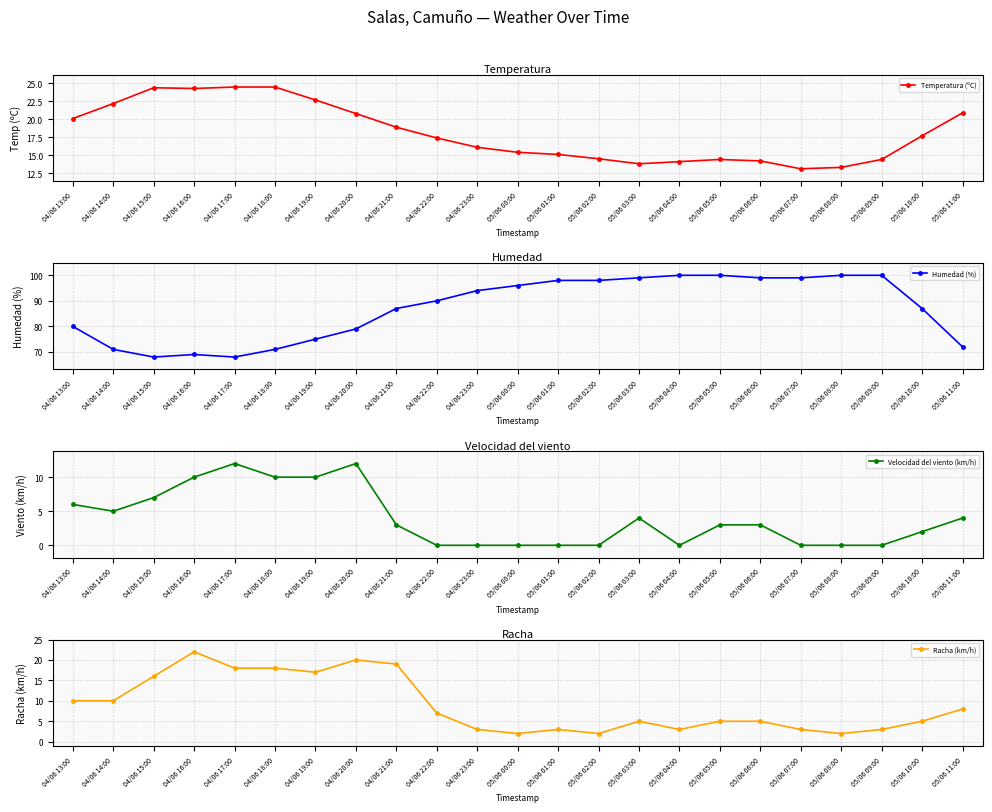

Is it true that Humedad (%) equals 39.8 at 05/06 02:00?

False